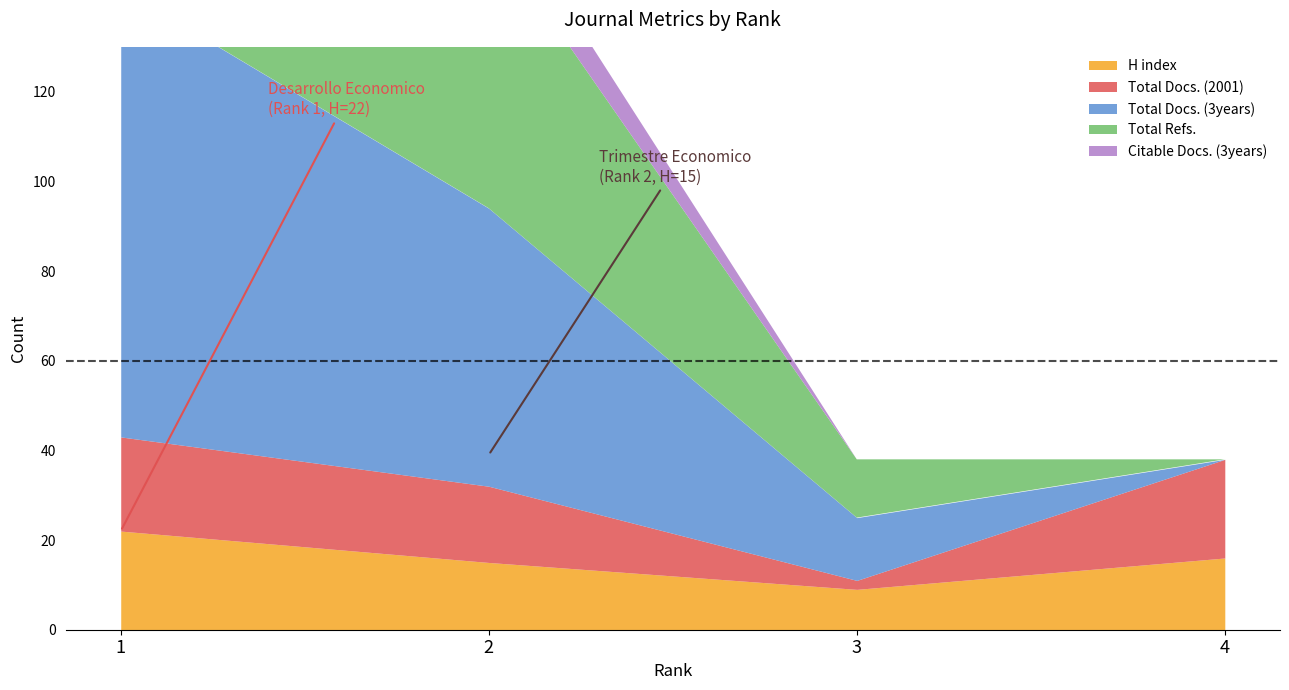

True or false: Total Docs. (2001) has a value of 28 at 2.

False